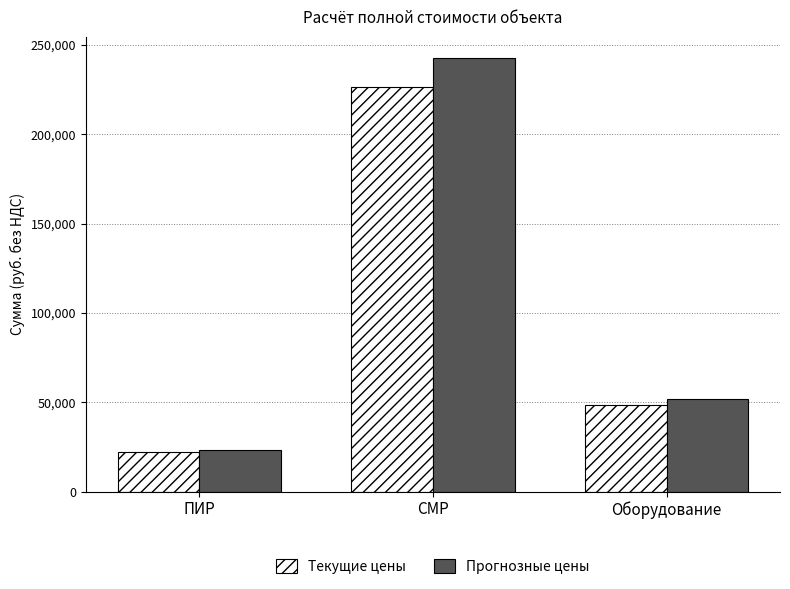

What is the average value of the Прогнозные цены series?

105926.1